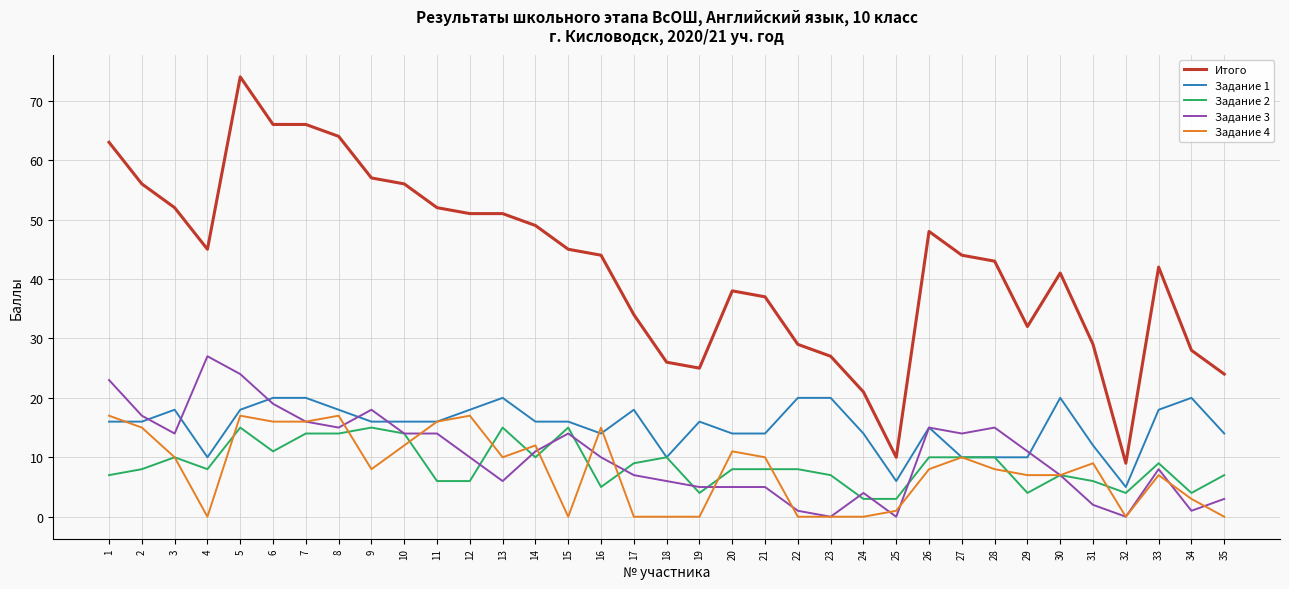

Is it true that Задание 3 equals 18 at 16?

False